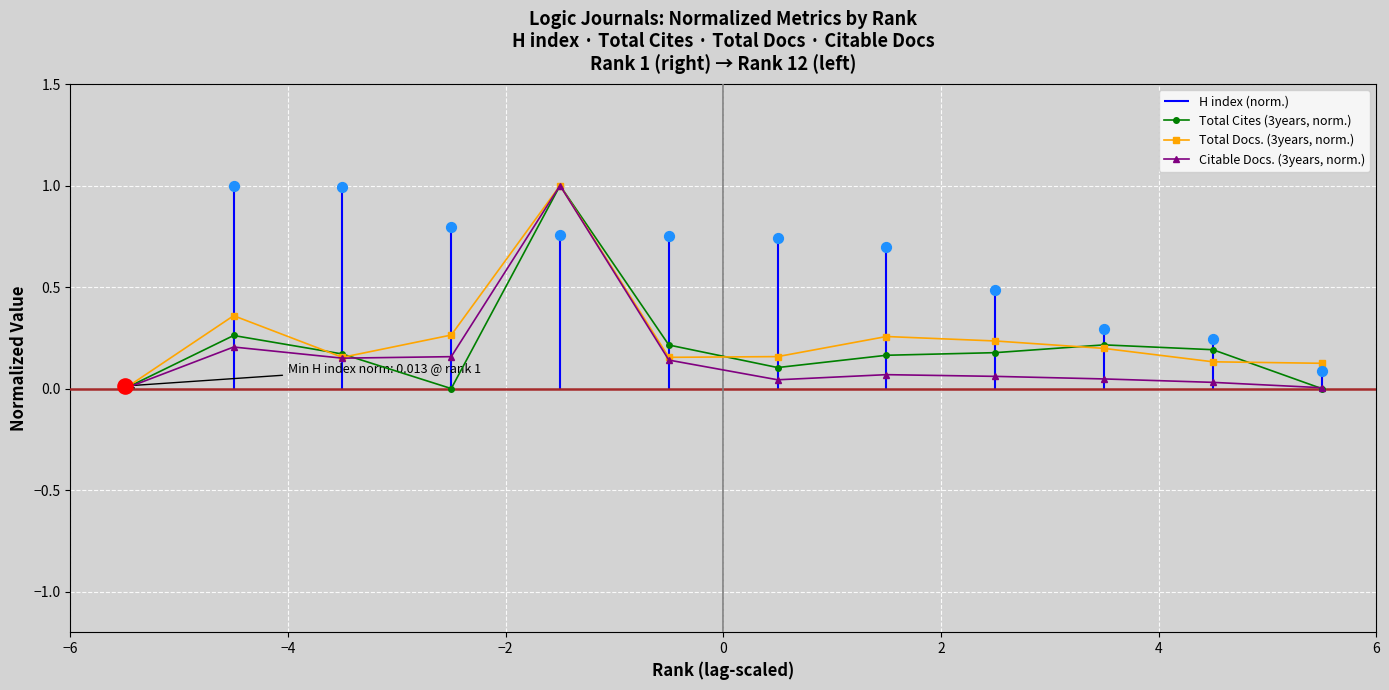

At how many categories does at least one series exceed 0?

11